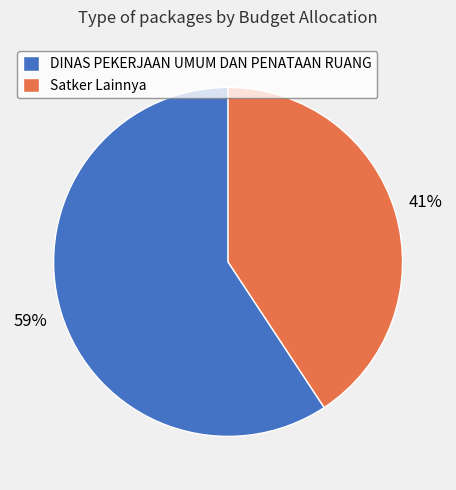

To the nearest percent, what is the combined percentage of DINAS PEKERJAAN UMUM DAN PENATAAN RUANG and Satker Lainnya?

100%